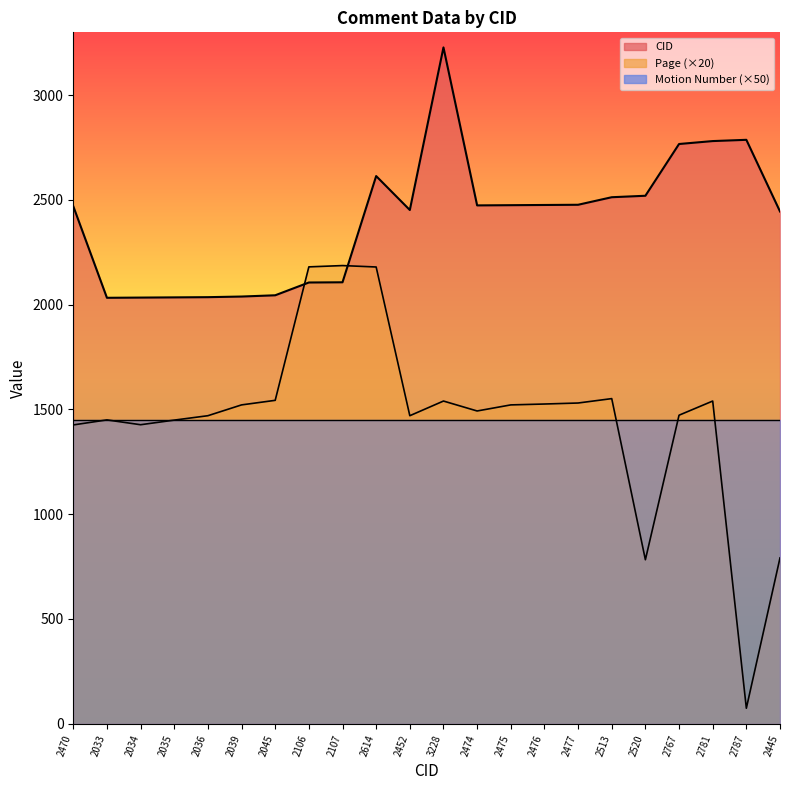

True or false: CID and Page cross at least once.

True